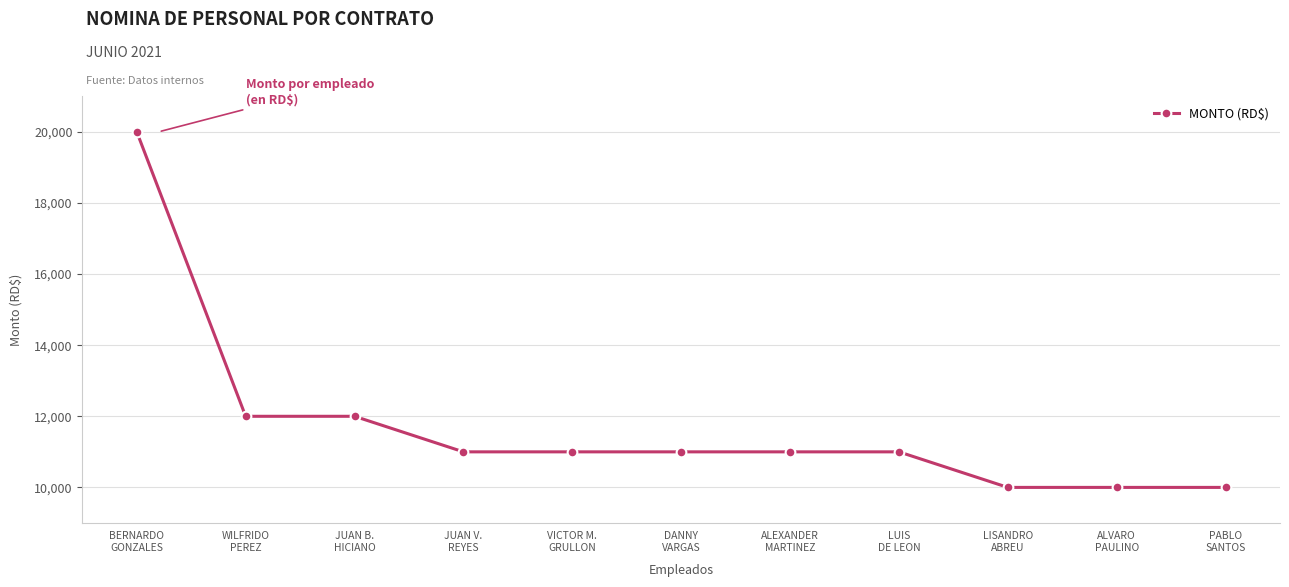

What is the sum of all values?

129000